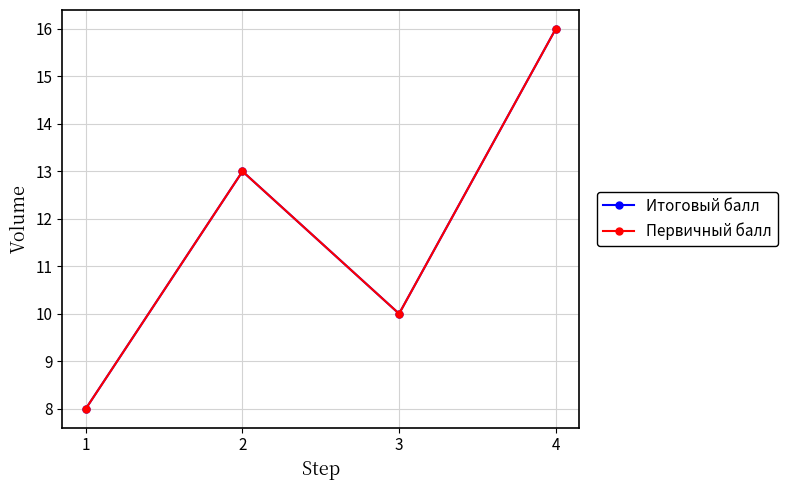

Does the chart have visible grid lines?

Yes